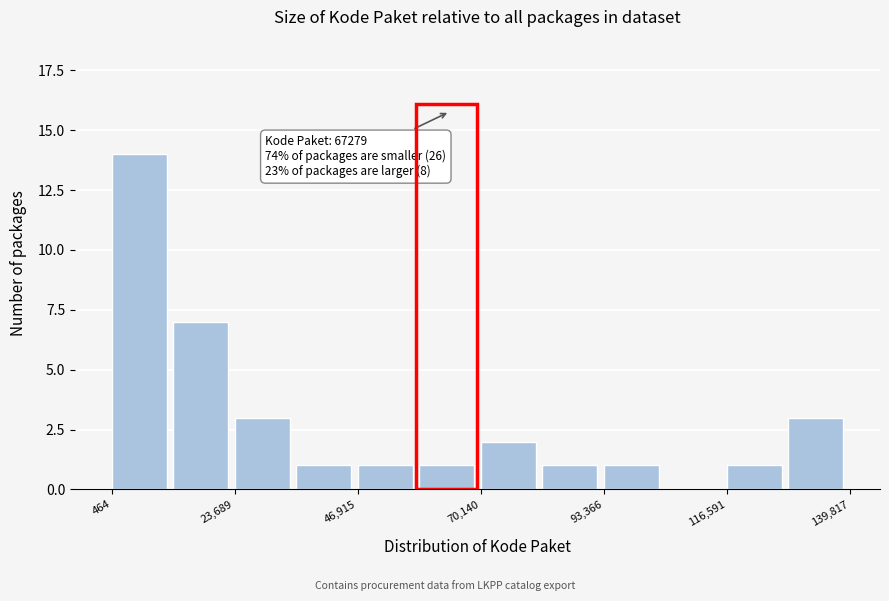

Around what value on the x-axis is the tallest bar? Give the approximate position of its centre, as read against the axis.

5000